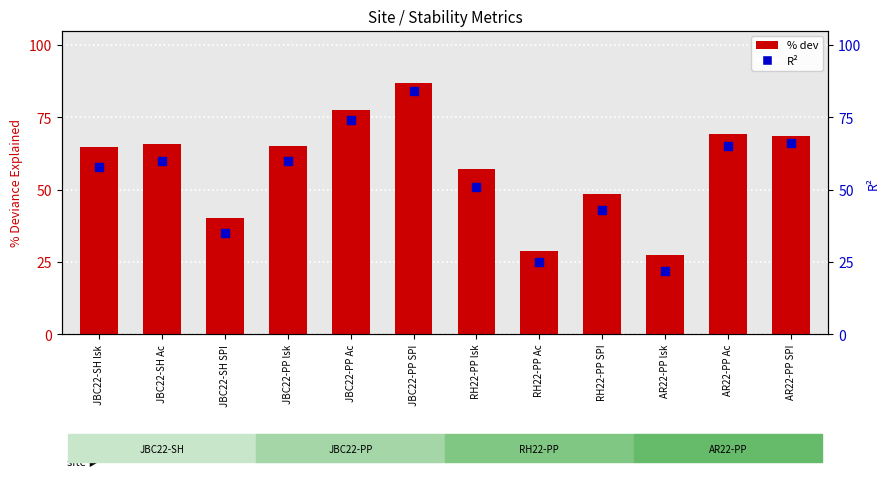

Which series reaches the maximum Y coordinate?

% dev